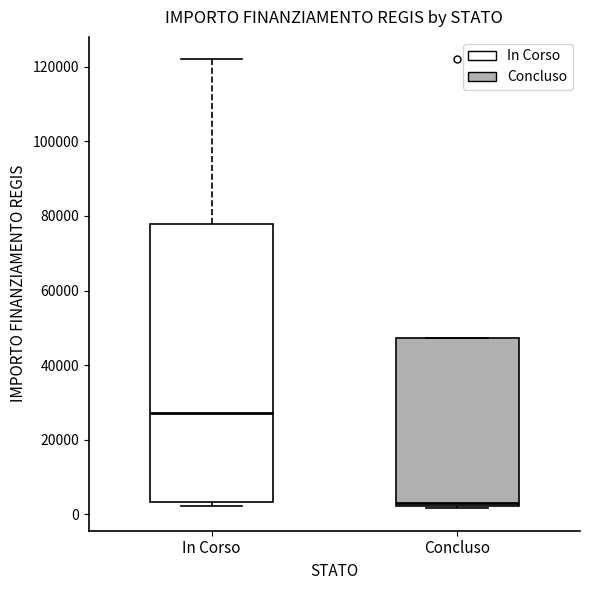

Where is the lower edge of the box for In Corso on the y-axis? The values are not printed on the chart, so give them approximately, as read against the axis.

4000